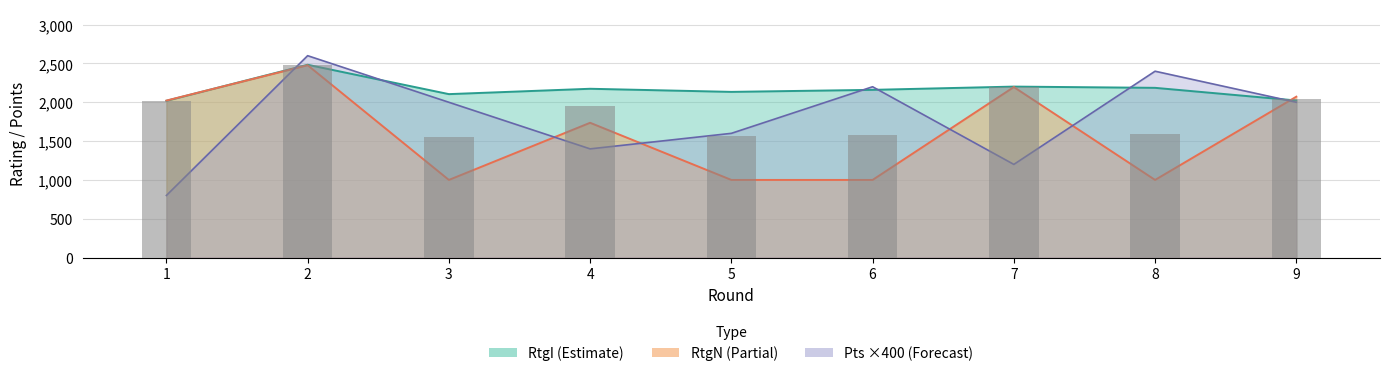

The RtgI series shows 3580 at 9. True or false?

False